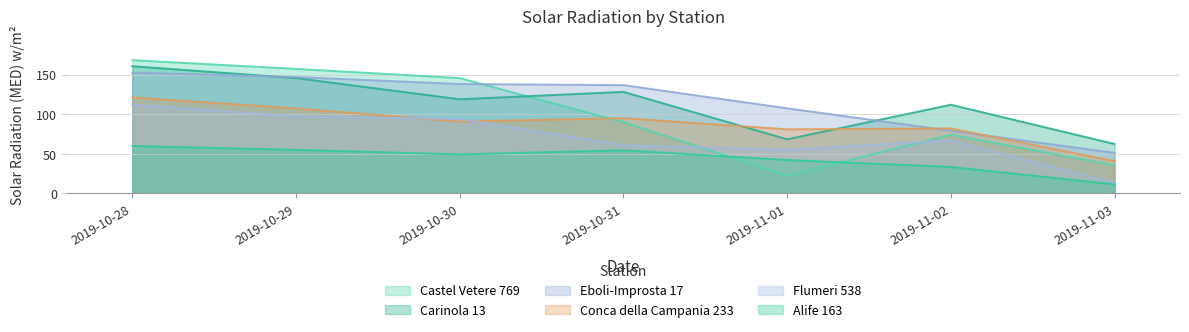

How many lines are shown in the chart?

6